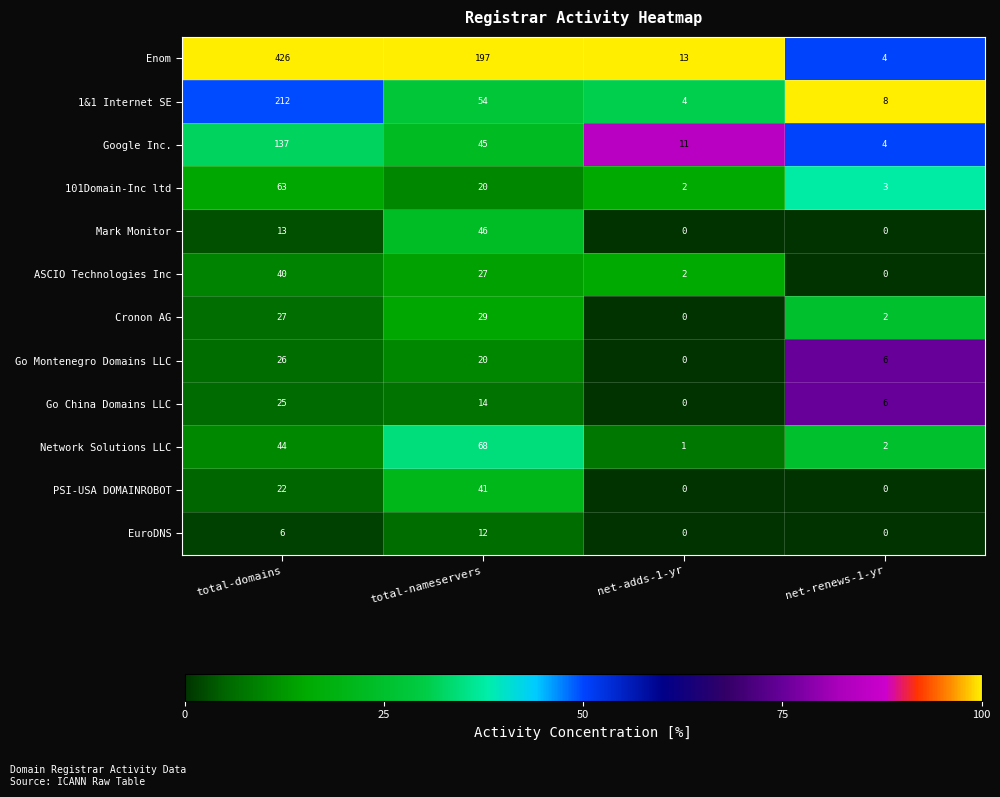

True or false: 1&1 Internet SE has a value of 8 at net-renews-1-yr.

True